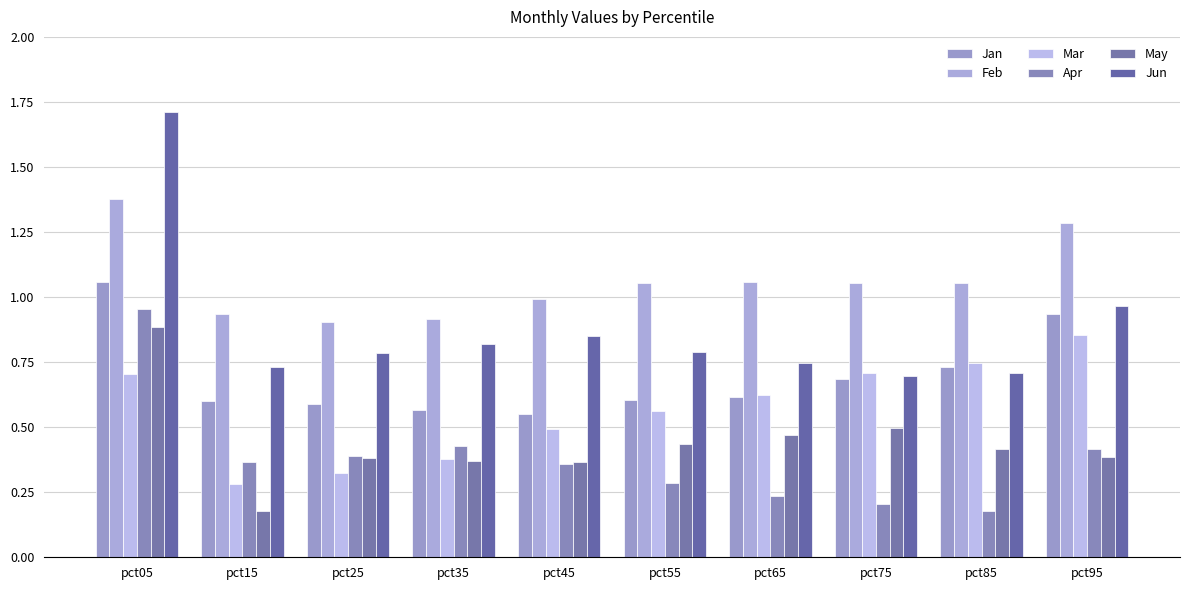

What is the sum of the Jan values at pct45 and pct35?

1.1